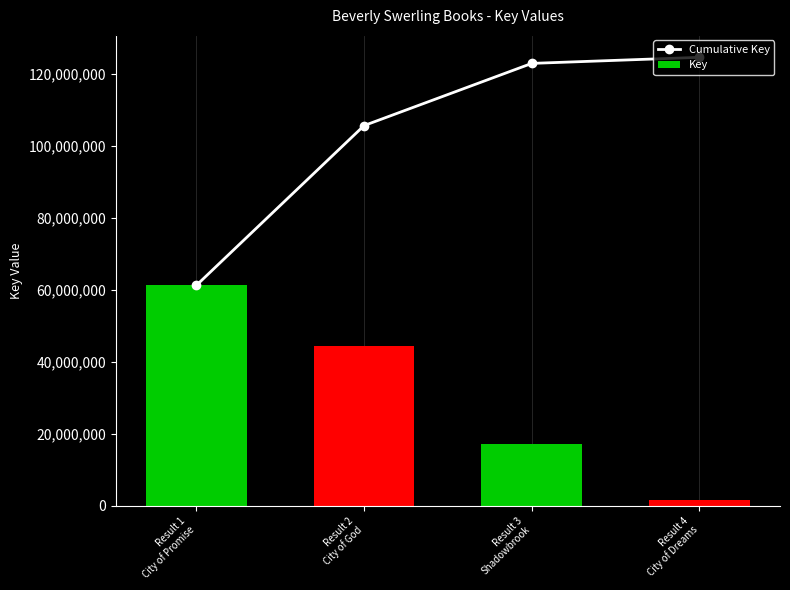

Reading left to right, extract all data points from this chart.

Cumulative Key: 61279112	105691924	122980245	124666952
Key: 61279112	44412812	17288321	1686707